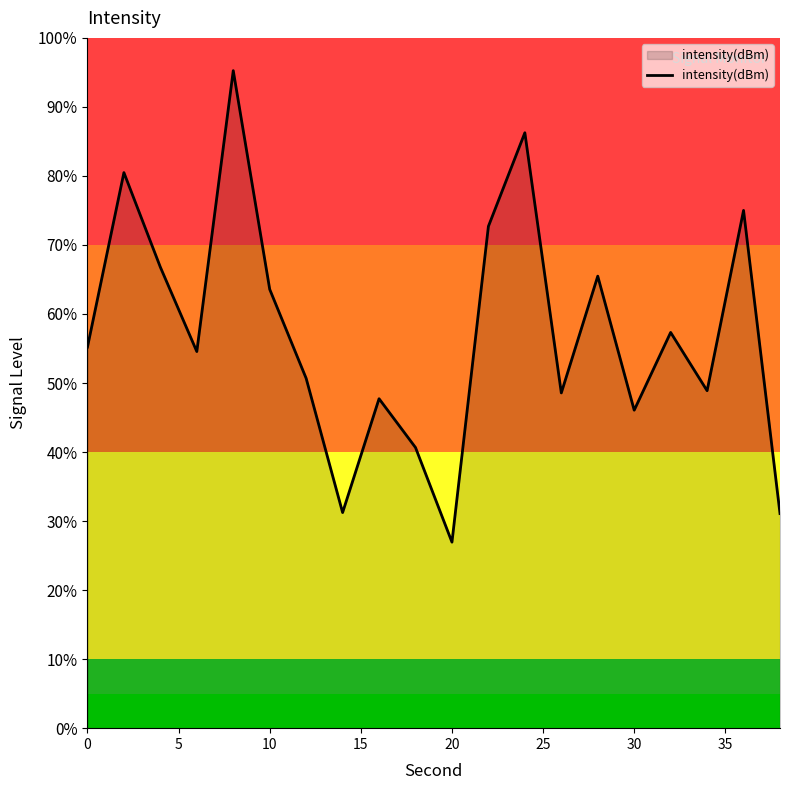

What is the smallest value displayed?

26.9